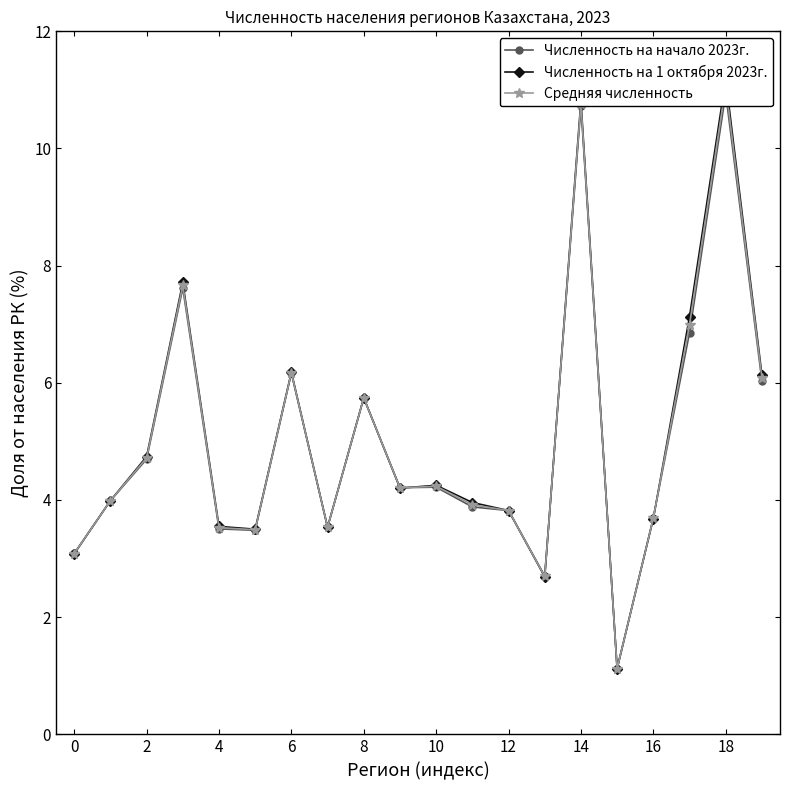

Between 13 and 19, which is larger?

19